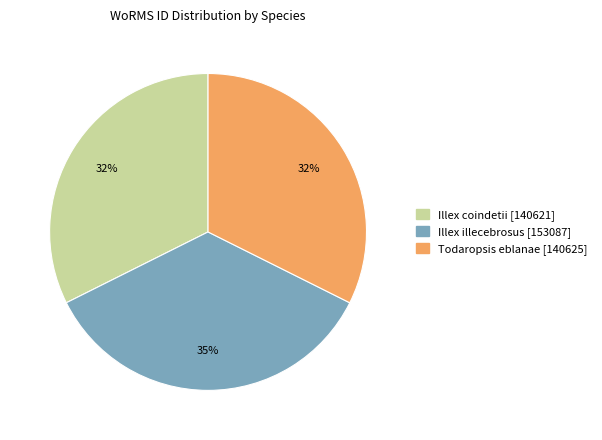

Is there a majority slice in this chart?

No